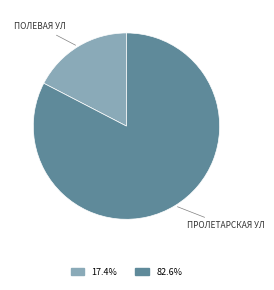

Is there a majority slice in this chart?

Yes